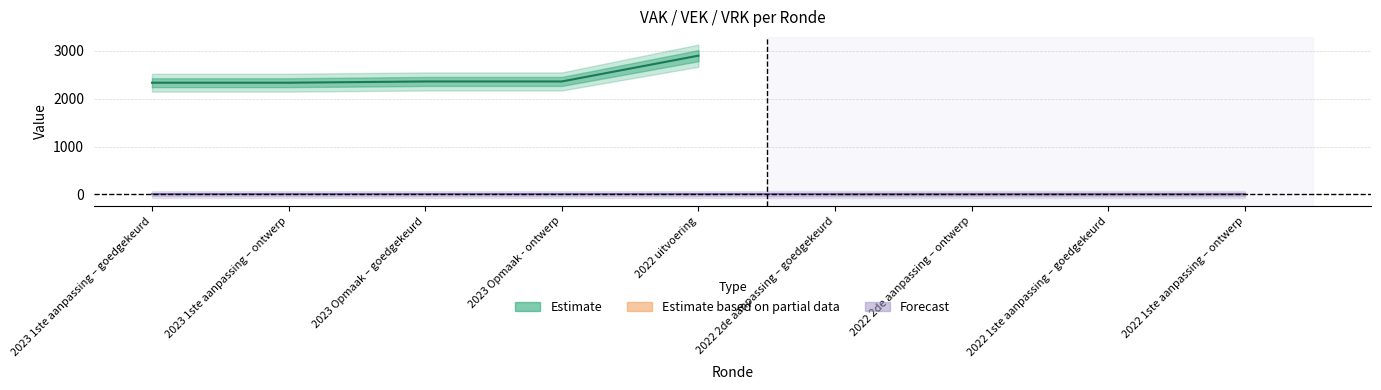

Reading left to right, what are all the values shown in this chart?

VEK: 2334	2334	2360	2360	2899	0	0	0	0
VRK: 0	0	0	0	0	0	0	0	0